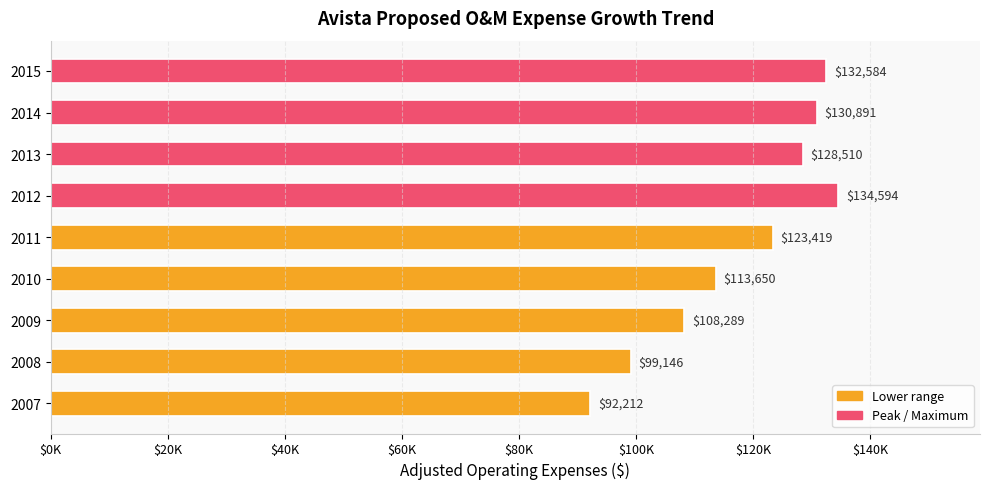

Are the bars horizontal?

Yes